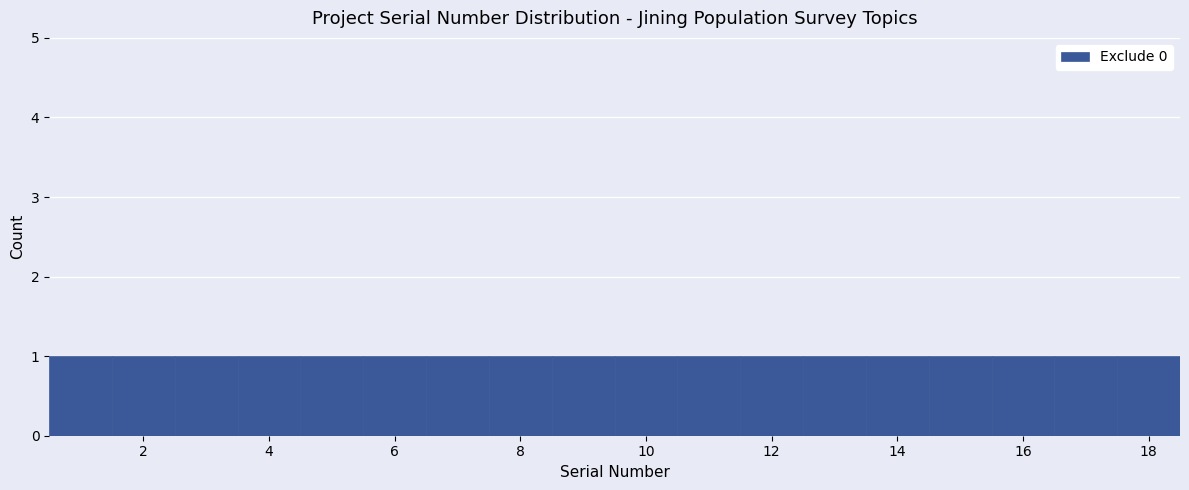

What is the height of the bar covering 14.5 to 15.5 on the x-axis? Neither the bar edges nor the heights are printed on the chart, so give them approximately, as read against the axes.

1